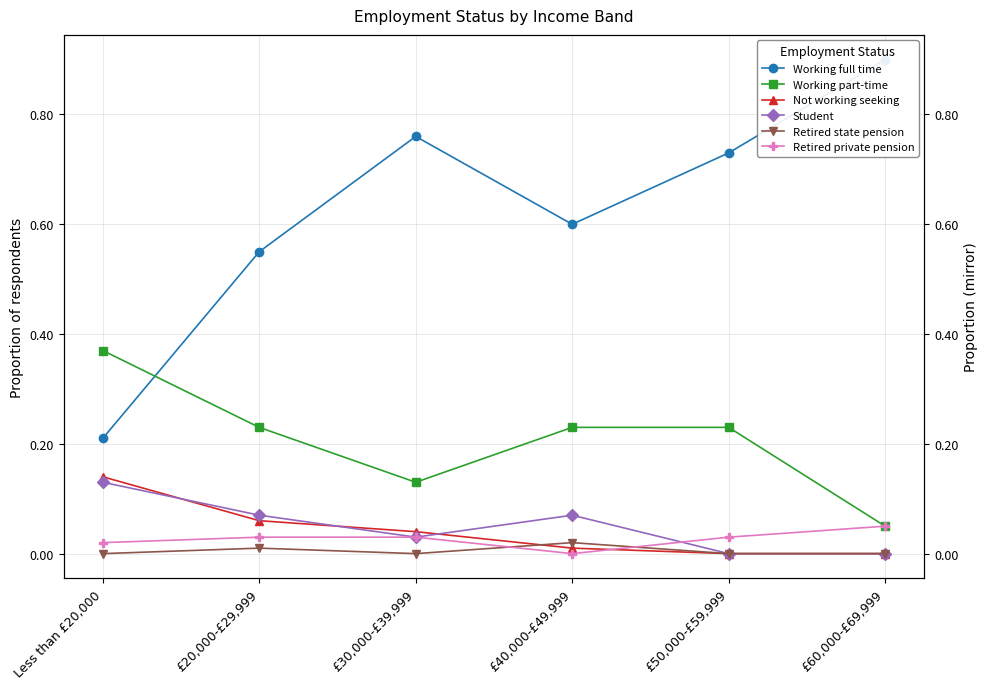

What is the difference between the highest and lowest values at £30,000-£39,999?

0.8